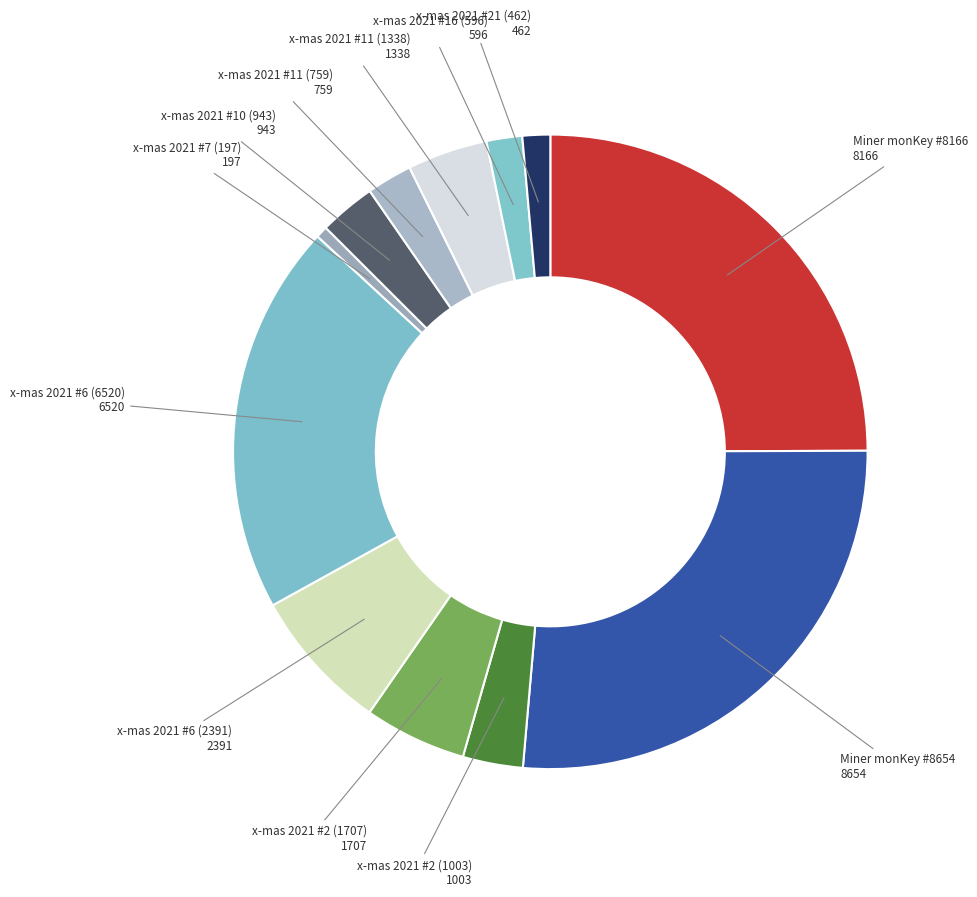

Is there any slice that represents more than half of the pie?

No